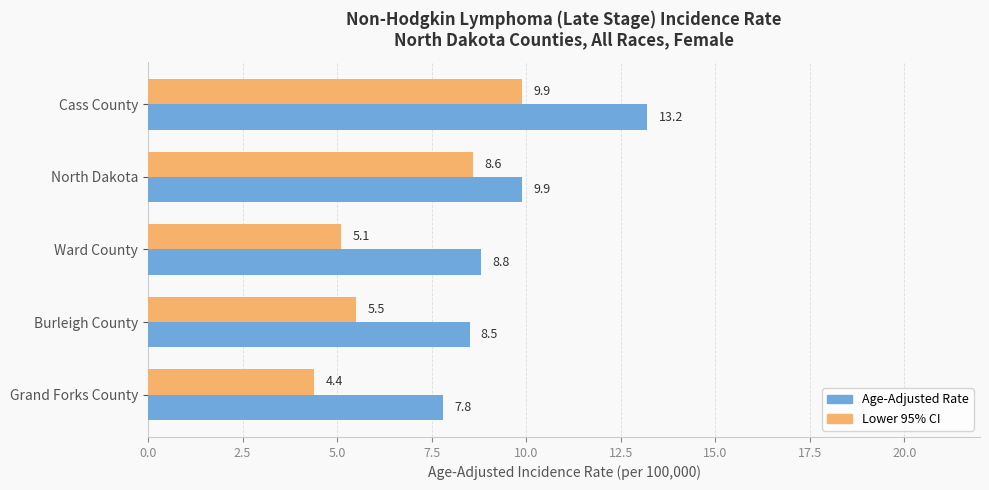

What is the sum of all Lower 95% CI values?

33.5